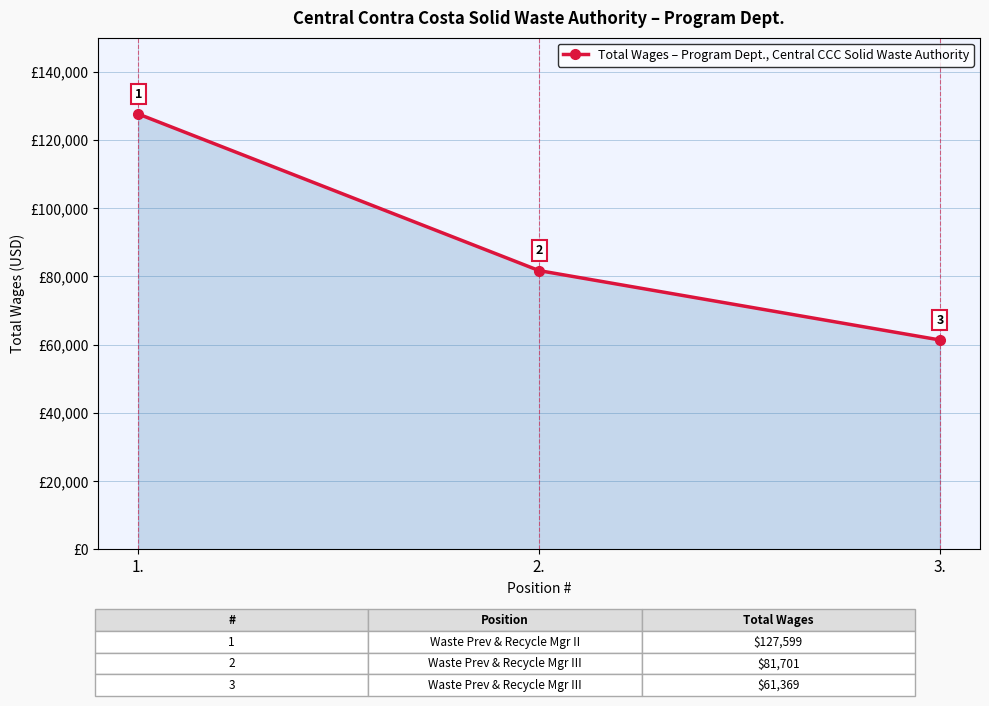

The chart shows a value of 127599 at 1.. True or false?

True